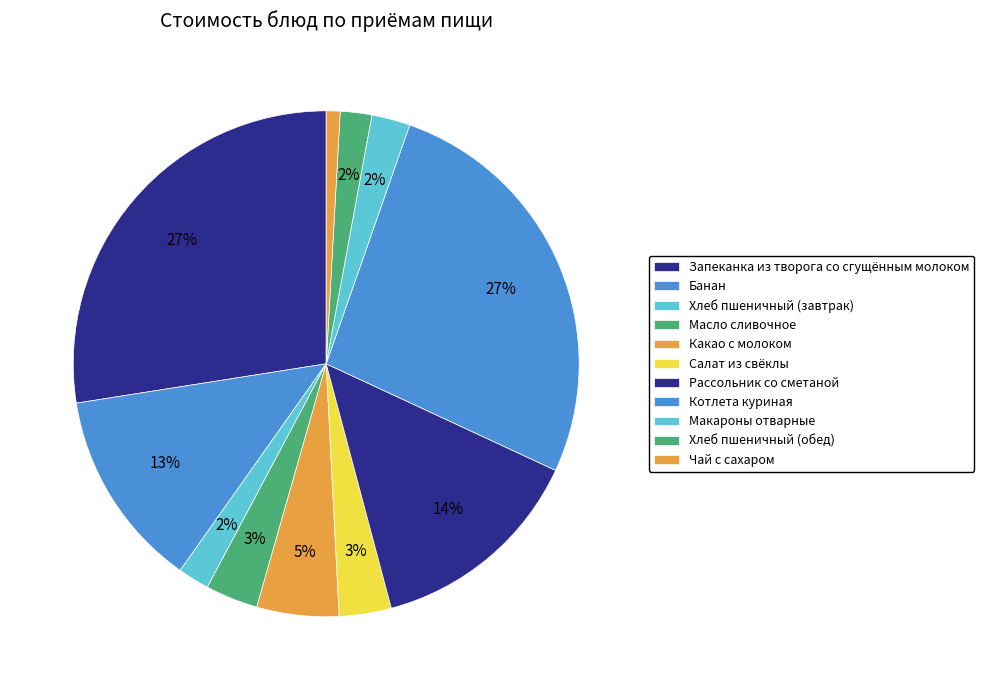

How many slices are in this pie chart?

11